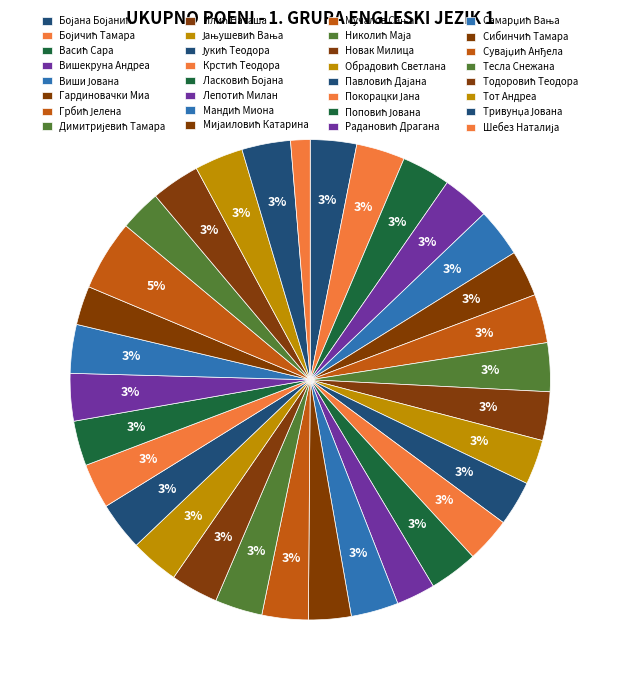

How many slices are in this pie chart?

32